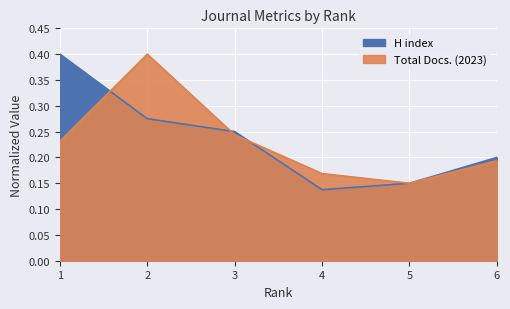

How many data points does each series have?

6